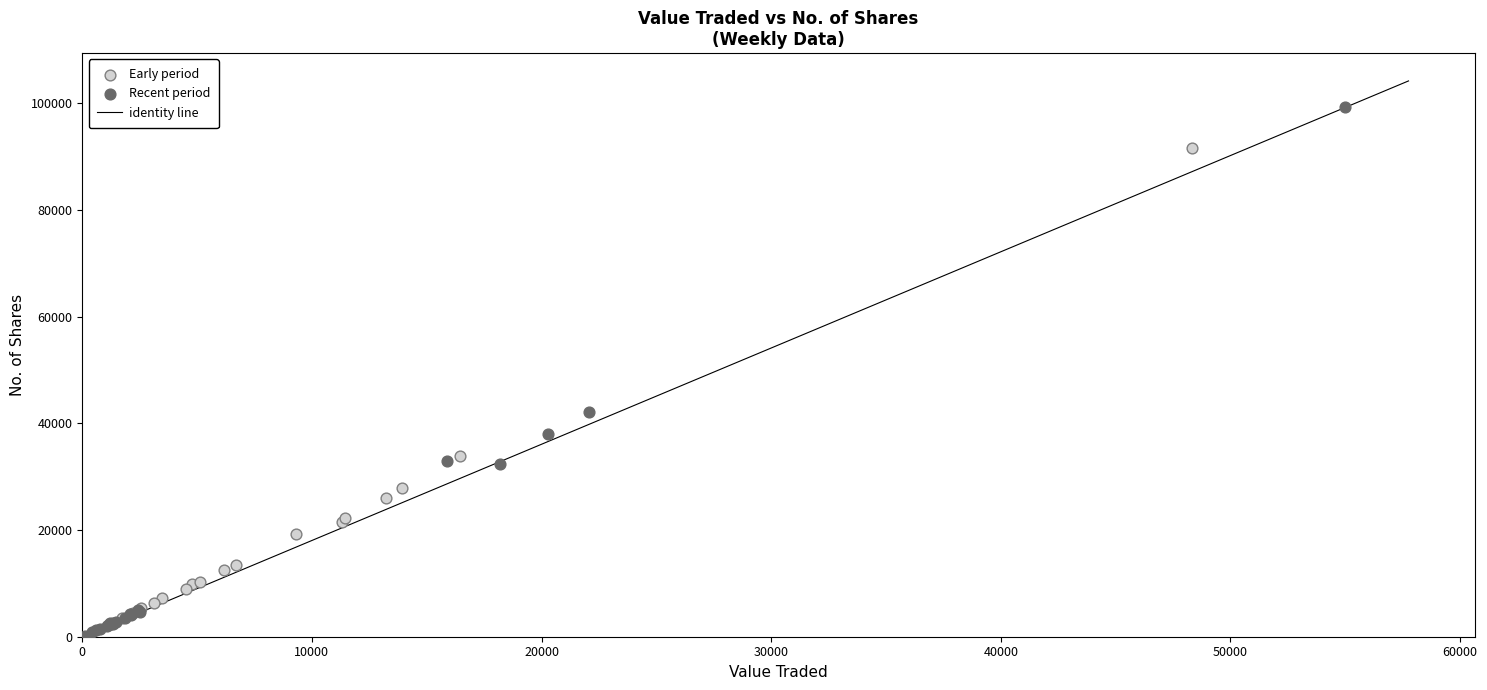

Which series has the widest spread of Y values?

Recent period